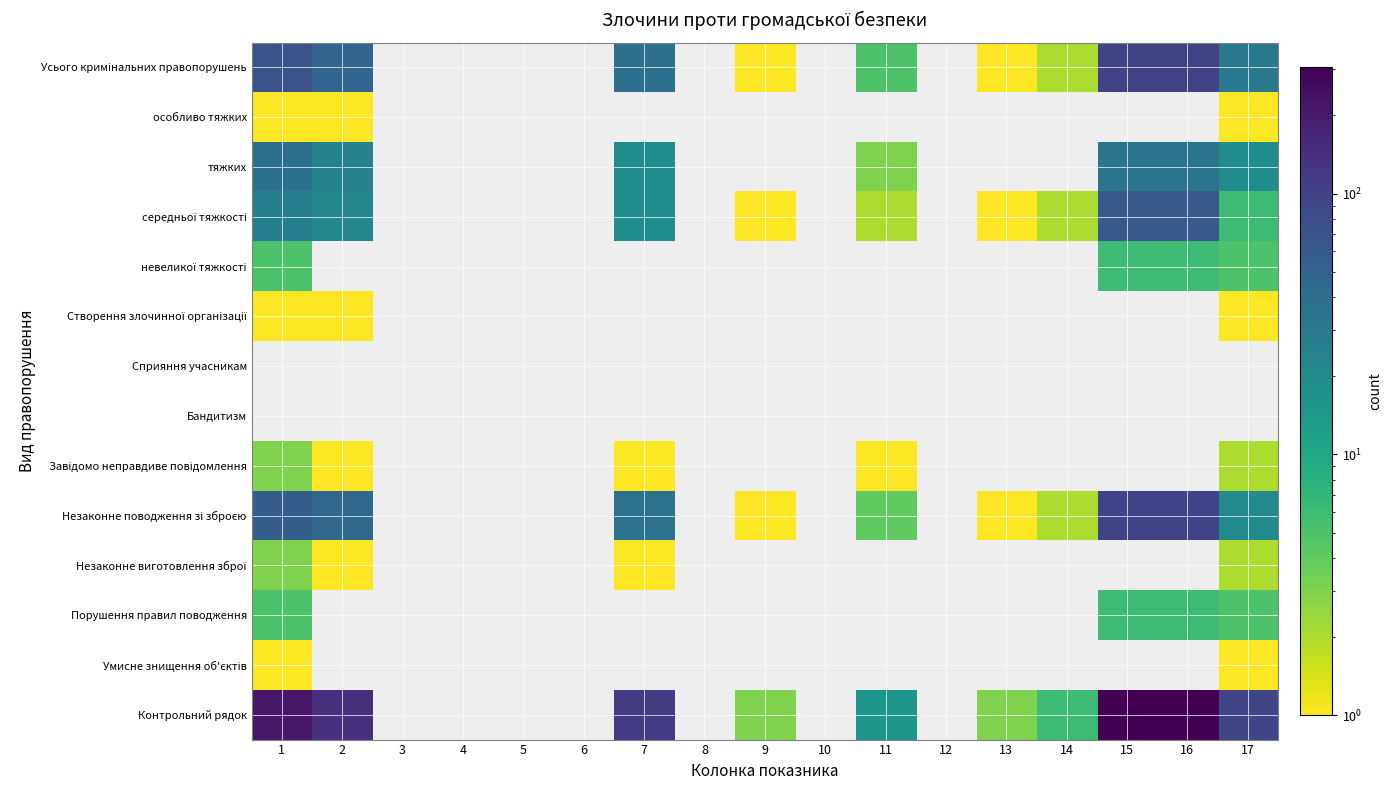

Which label corresponds to the smallest value in the chart?

9